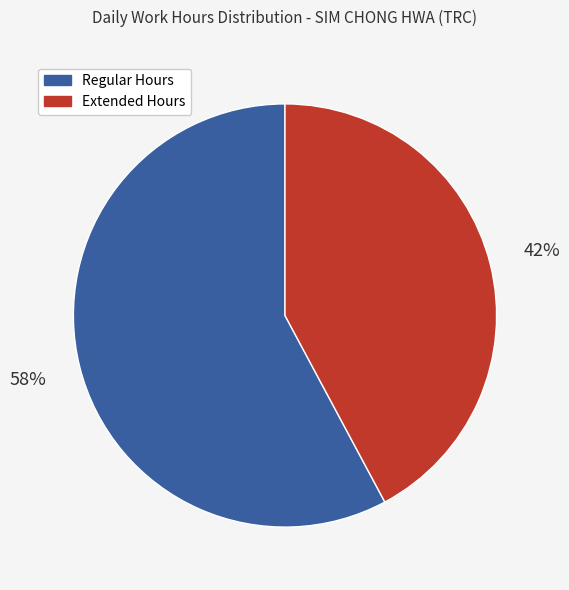

Is there any slice that represents more than half of the pie?

Yes